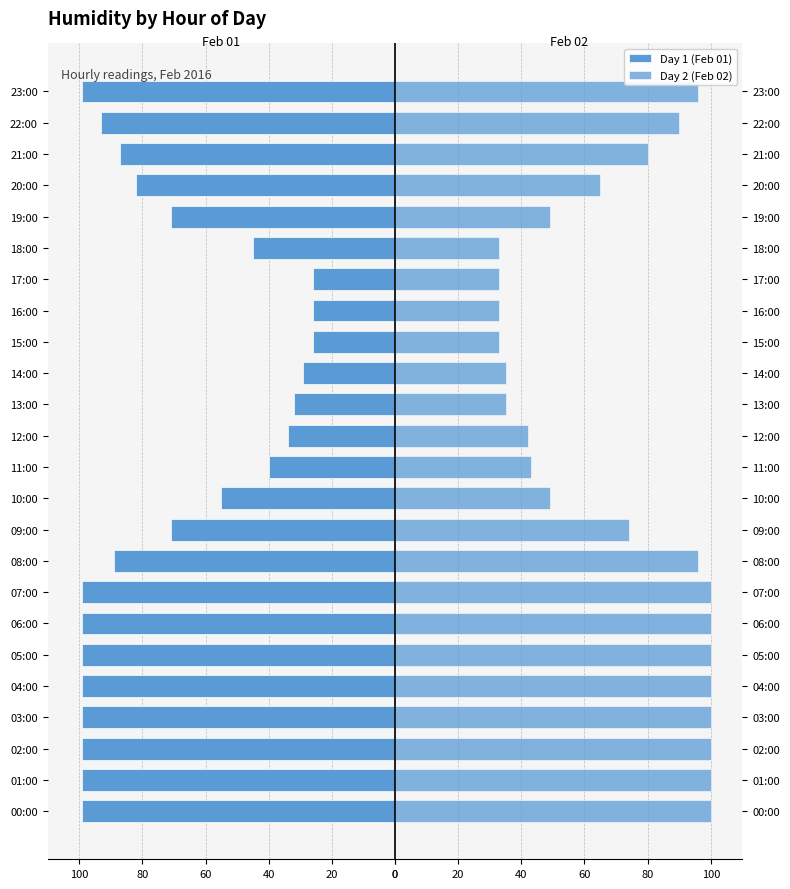

Is it true that Day 1 (Feb 01) equals -99 at 60?

True